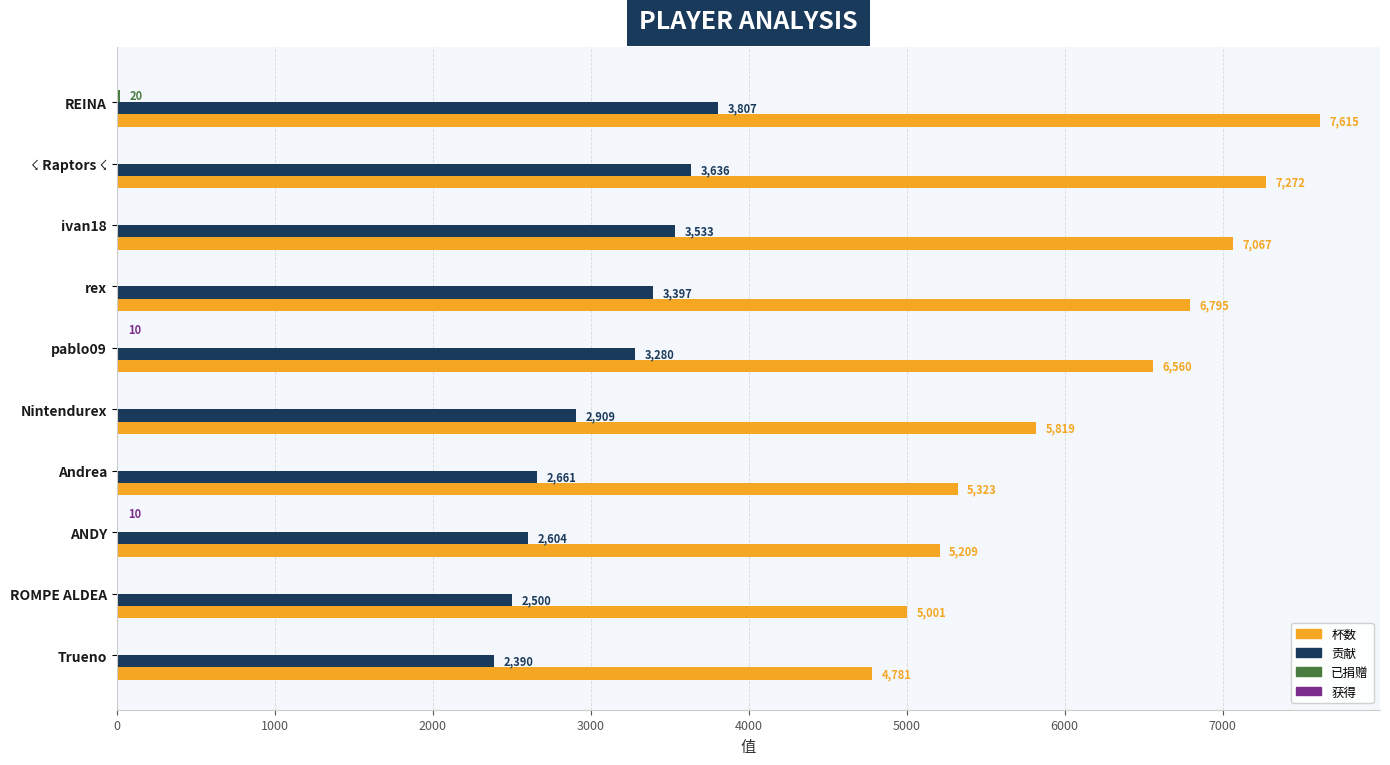

The value of 贡献 at ROMPE ALDEA is 2500. True or false?

True